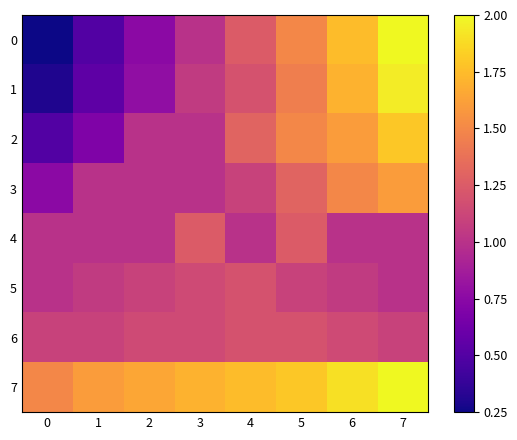

How many distinct data groups are displayed?

8